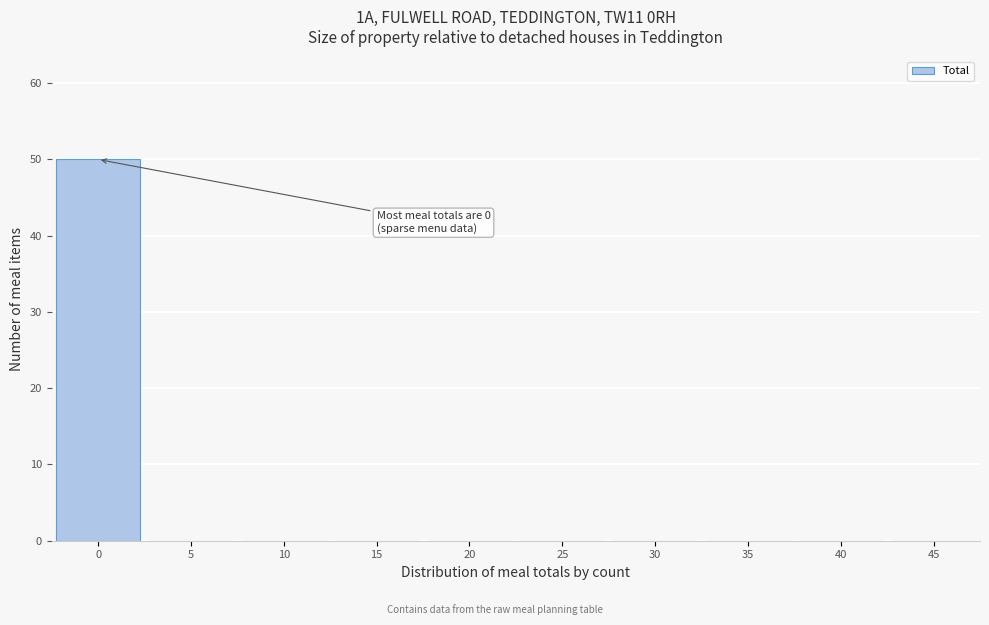

Reading left to right, extract all data points from this chart.

0=50	5=0	10=0	15=0	20=0	25=0	30=0	35=0	40=0	45=0